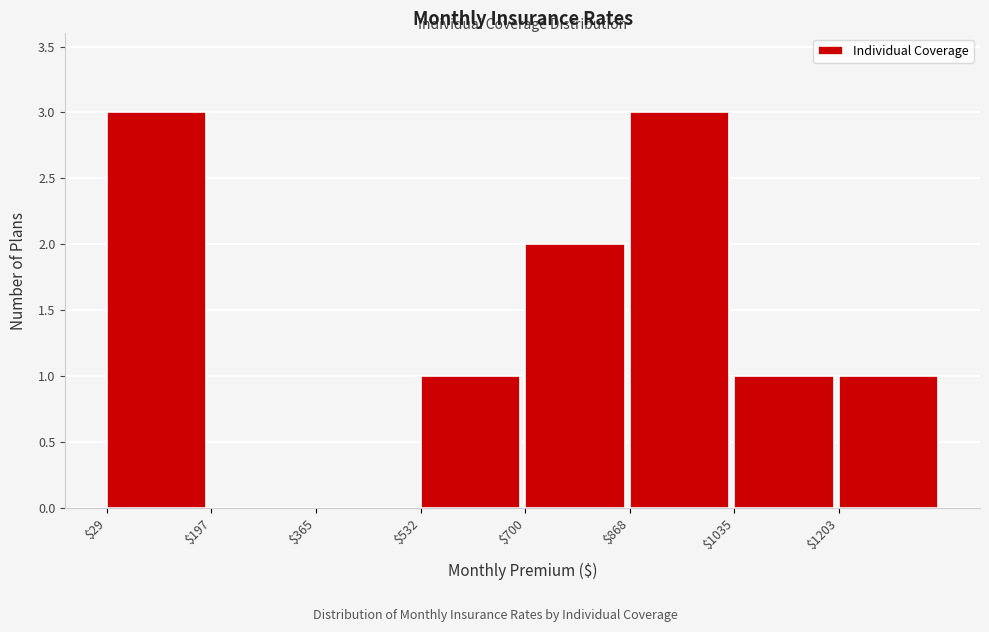

Reading left to right, list every bar in this chart as the range it spans on the x-axis followed by its height. Neither the bar edges nor the heights are printed on the chart, so give them approximately, as read against the axes.

20 to 200: 3
200 to 360: 0
360 to 540: 0
540 to 700: 1
700 to 860: 2
860 to 1040: 3
1040 to 1200: 1
1200 to 1380: 1